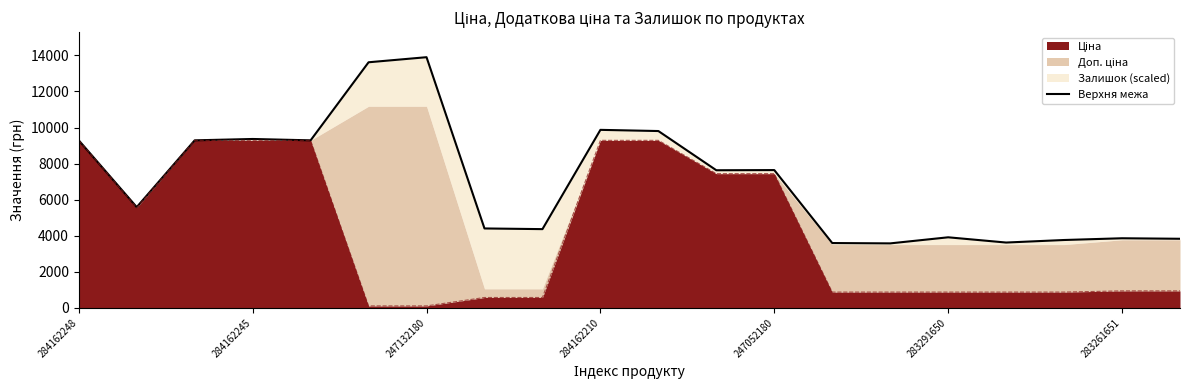

Reading left to right, transcribe all the data shown in this chart.

9290.5	5588.5	9290.5	9365.4	9290.5	13618.3	13899.4	4405.3	4367.8	9871.4	9805.8	7632.0	7641.4	3596.3	3577.5	3914.8	3624.4	3764.9	3861.3	3833.2